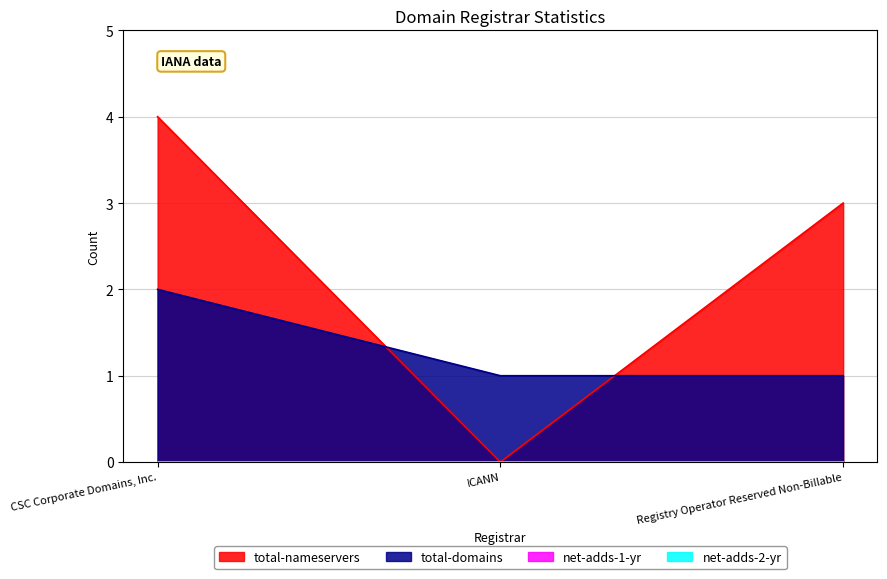

How many lines are shown in the chart?

4